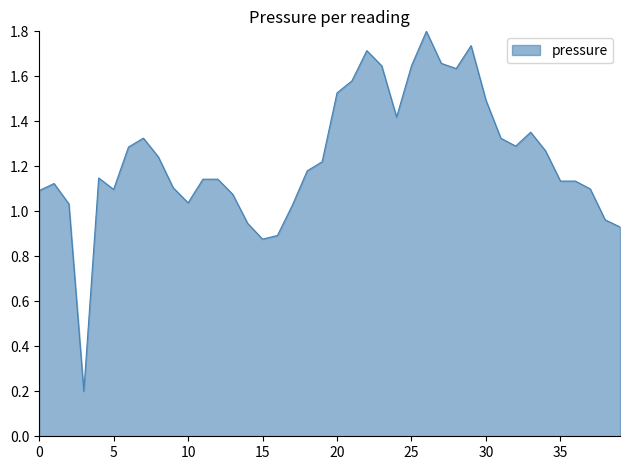

What is the greatest value displayed?

1.8